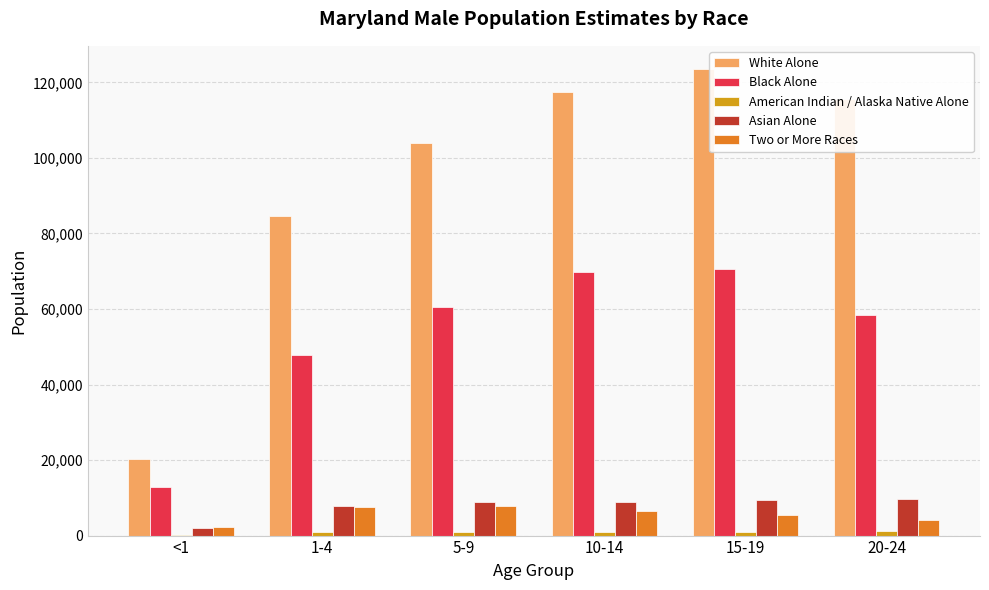

Is the value of Black Alone at <1 greater than the value of Two or More Races at 10-14?

Yes